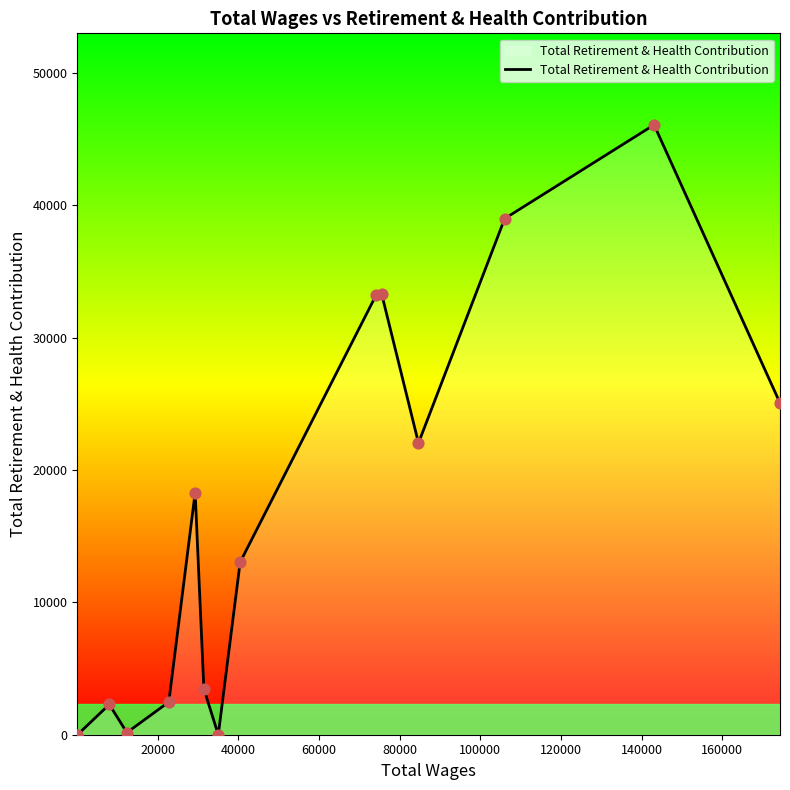

What is the maximum value shown in the chart?

46074